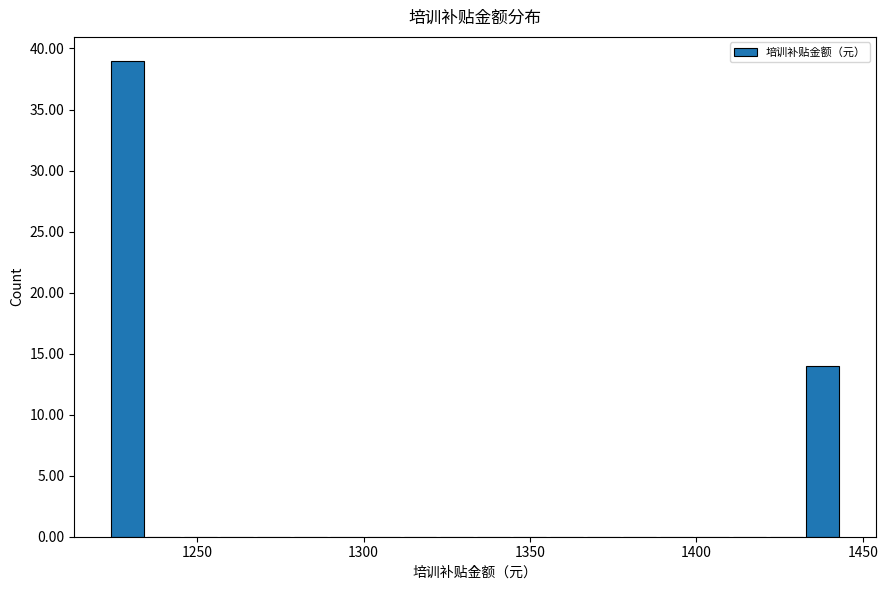

Read against the x-axis, roughly where is the centre of the tallest bar?

1230